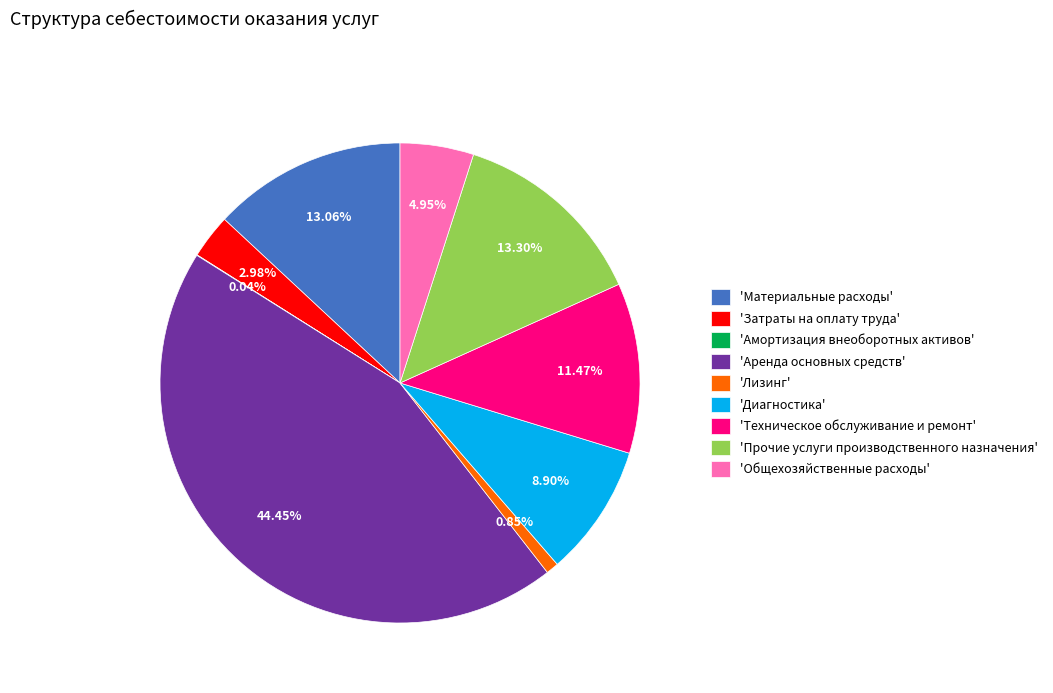

To the nearest percent, what is the difference between the largest and smallest slice percentages?

44%